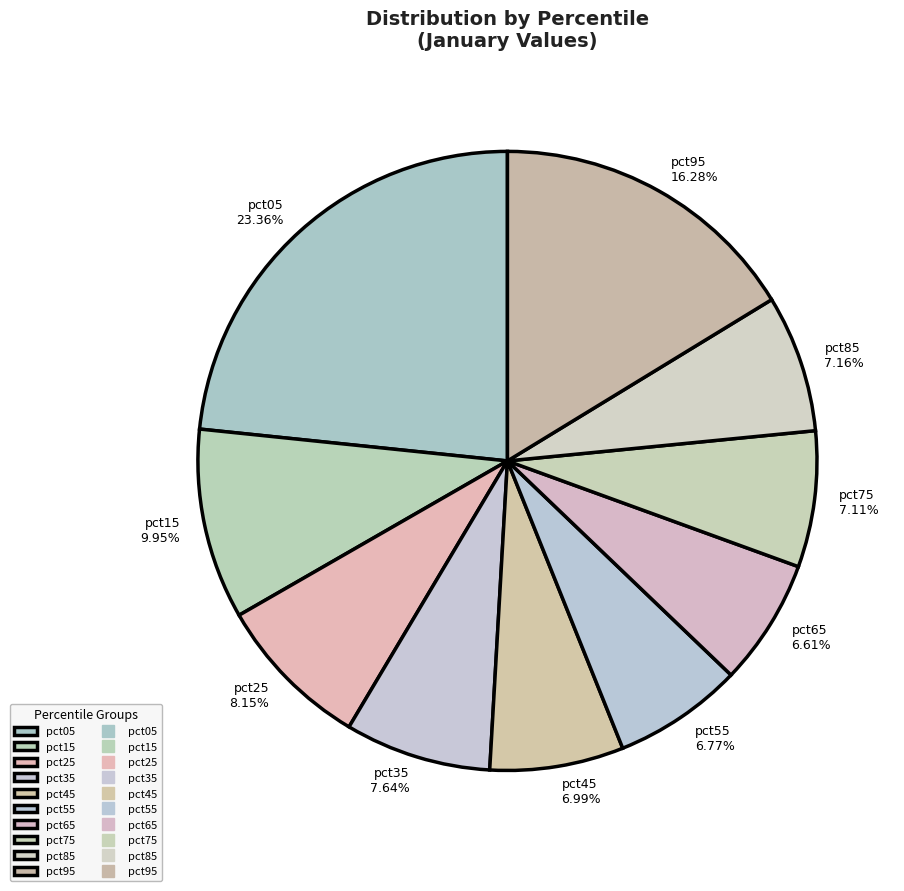

True or false: pct65 accounts for 20% of the total.

False